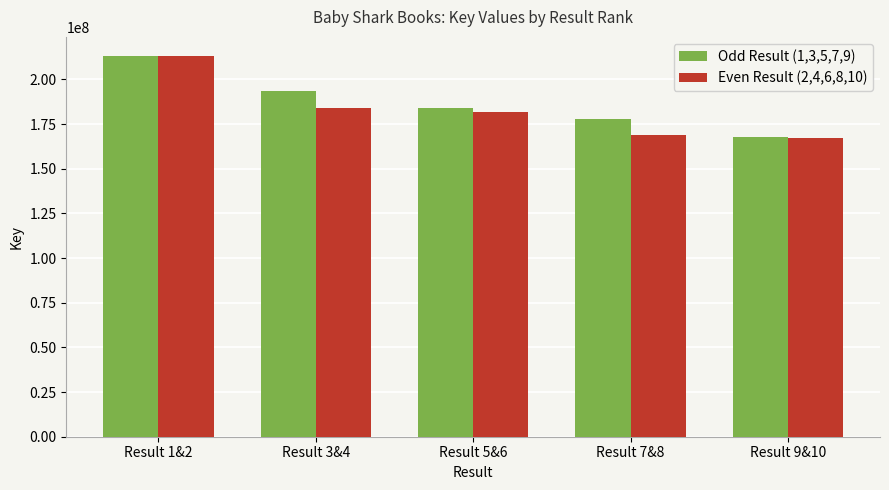

What is the label of the 5th bar from the right?

Result 1&2